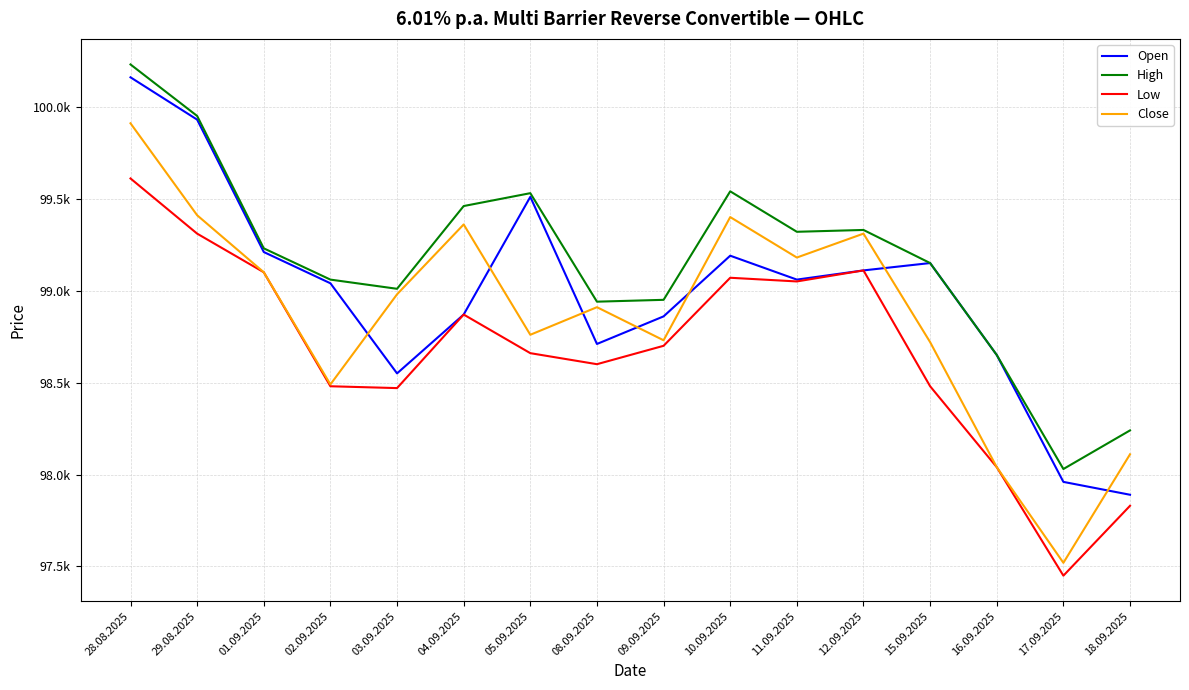

Does the chart display data point markers on the line(s)?

No